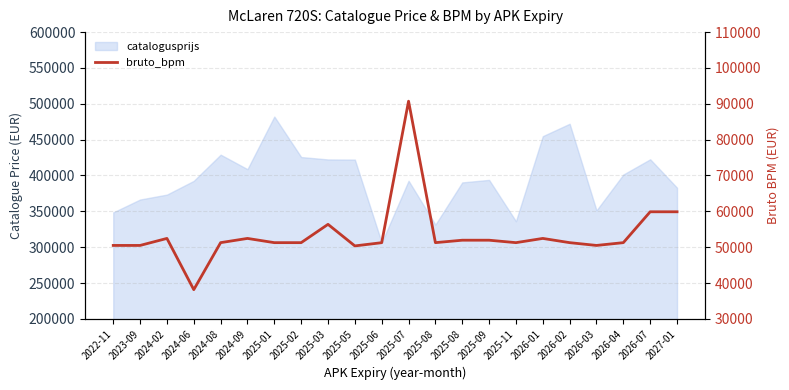

True or false: the data shows 56366 at 2025-03.

True